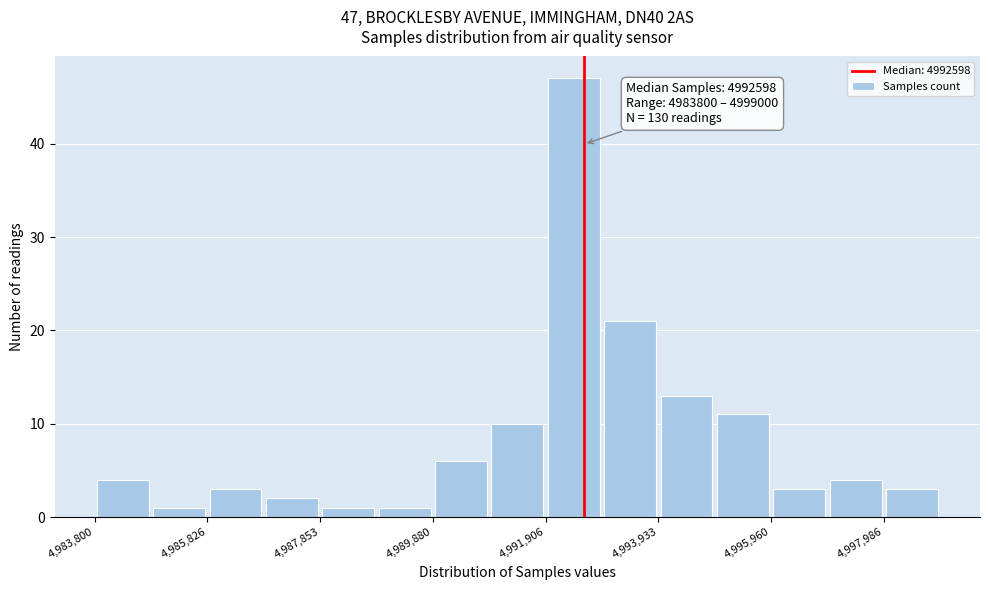

Read against the x-axis, roughly where is the centre of the tallest bar?

4992500